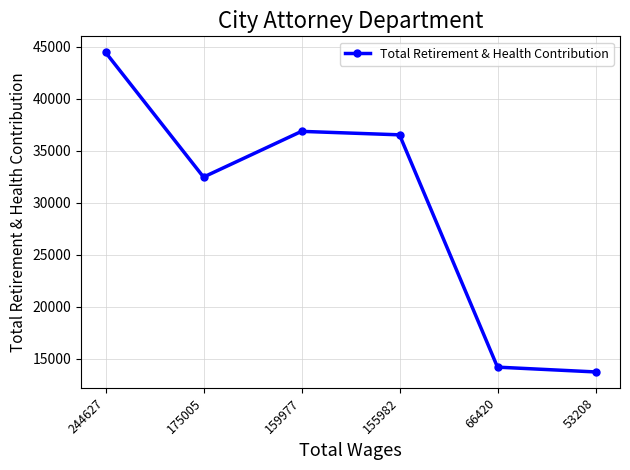

What is the value of the 2nd point from the left?

32463